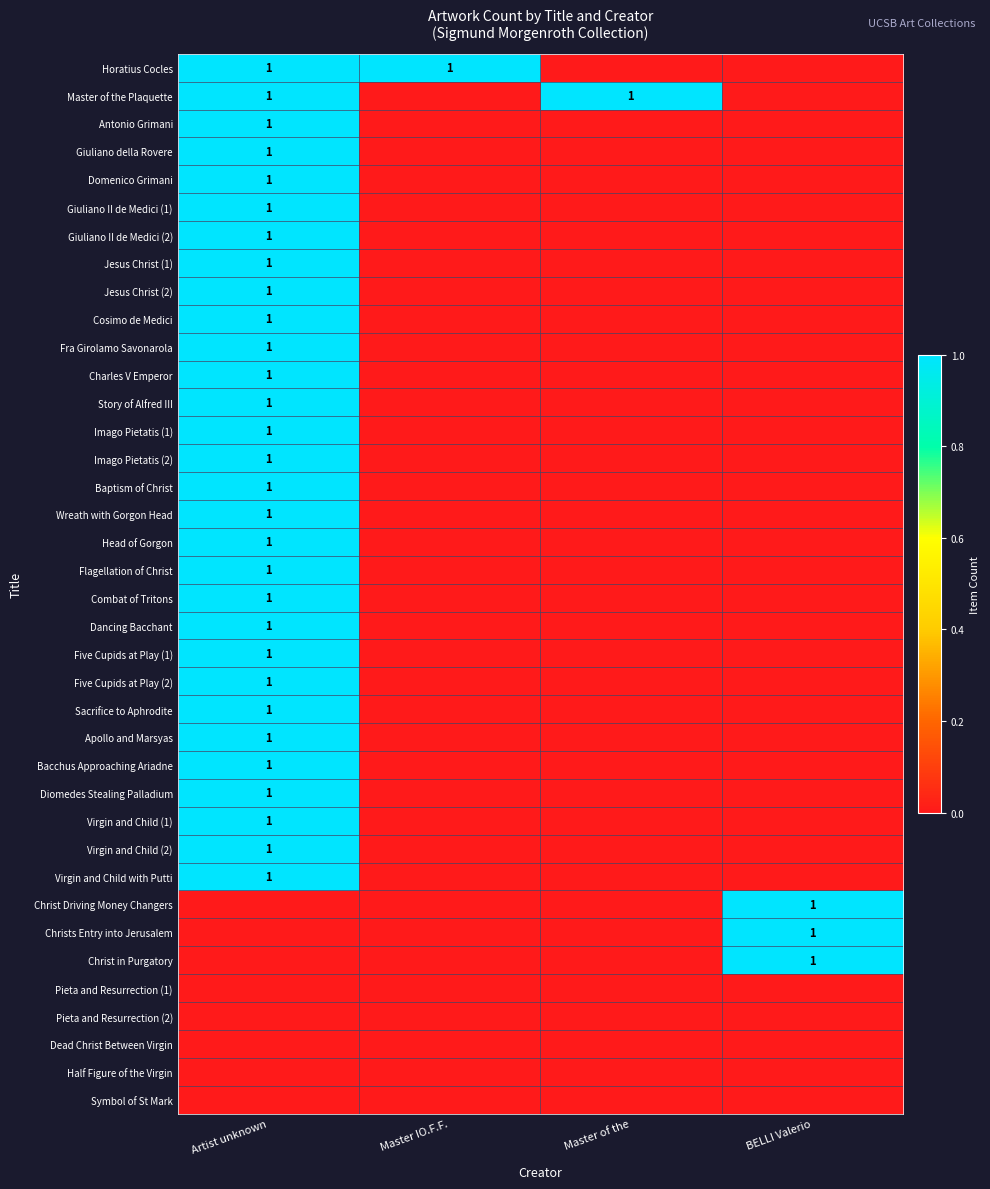

Which label corresponds to the smallest value in the chart?

Master of the